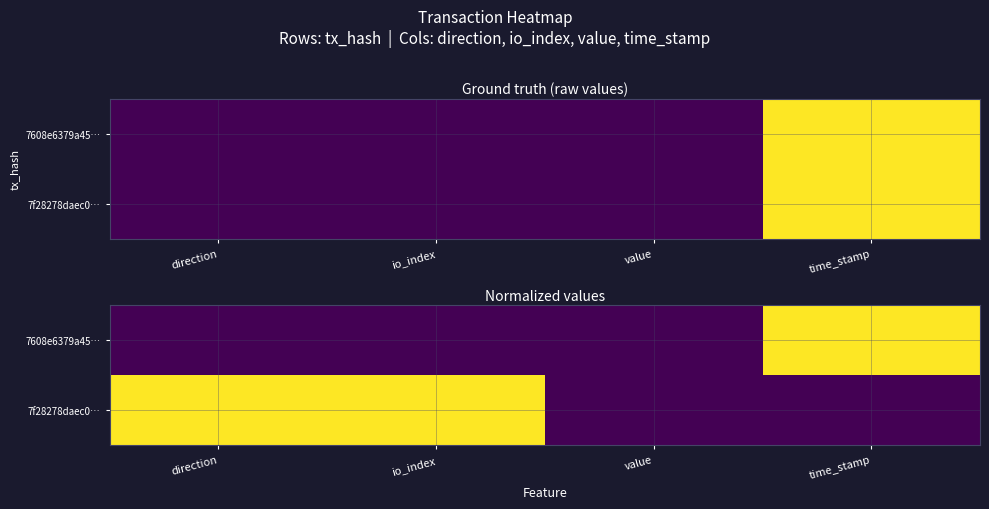

Rank the series by their average value, from highest to lowest.

7f28278daec0…, 7608e6379a45…